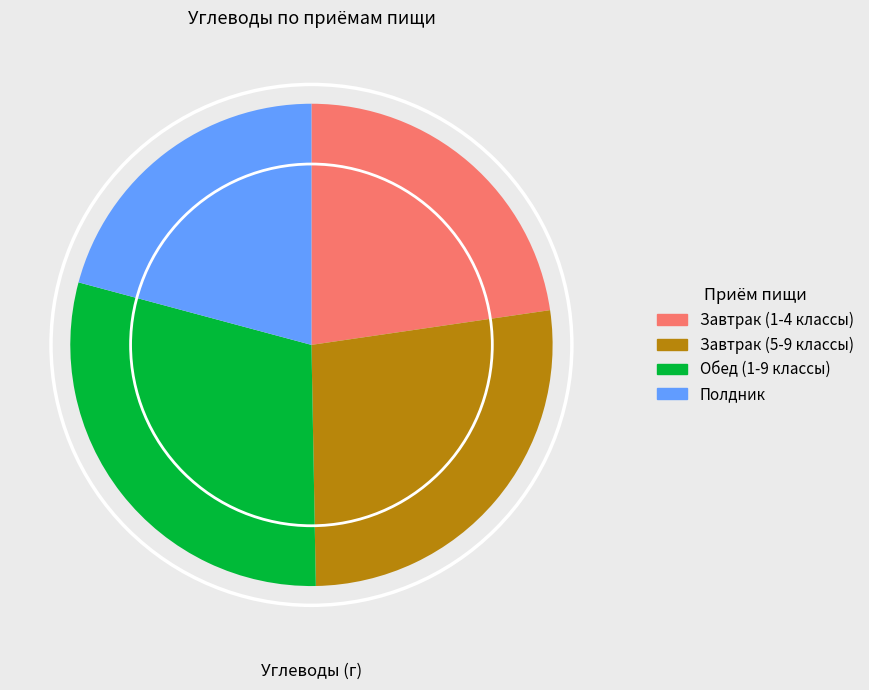

Between Обед (1-9 классы) and Завтрак (5-9 классы), which is larger?

Обед (1-9 классы)